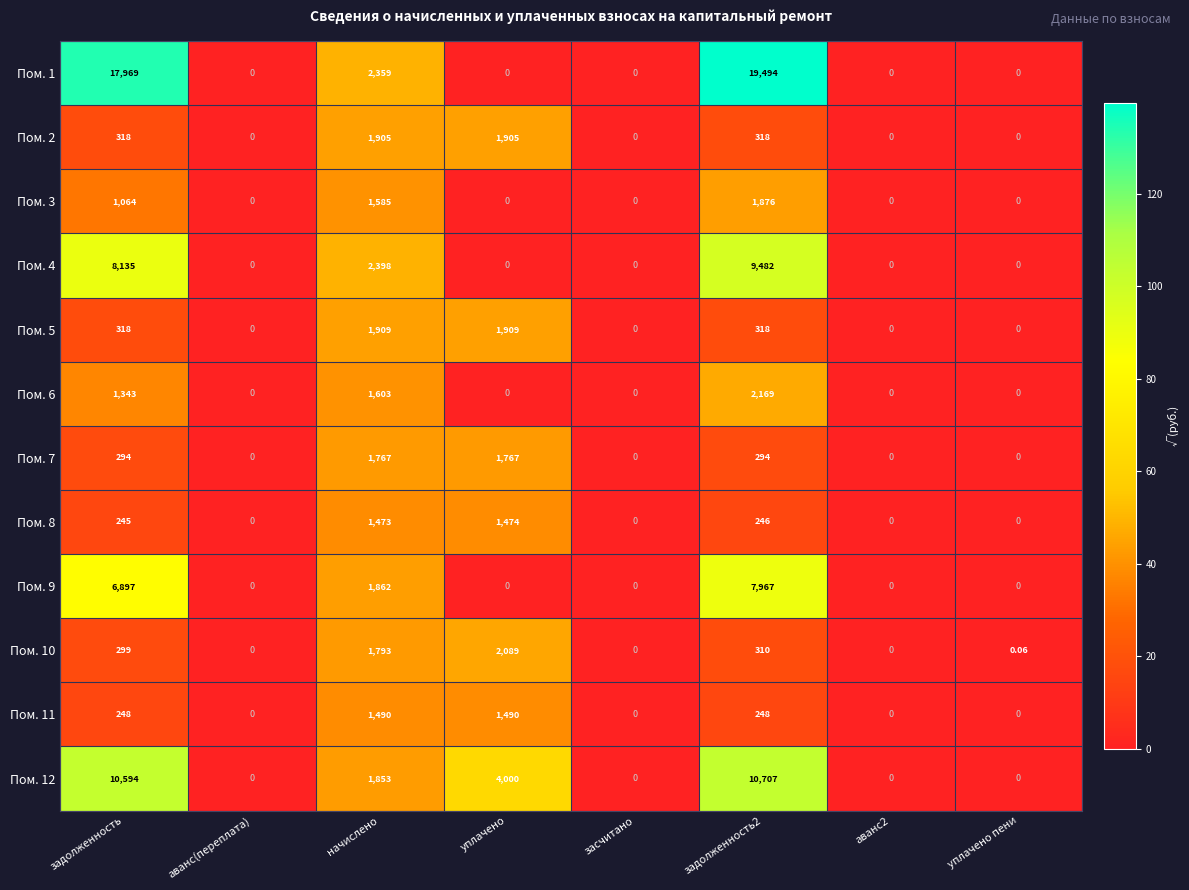

What is the difference between the highest and lowest values at задолженность?

17724.0